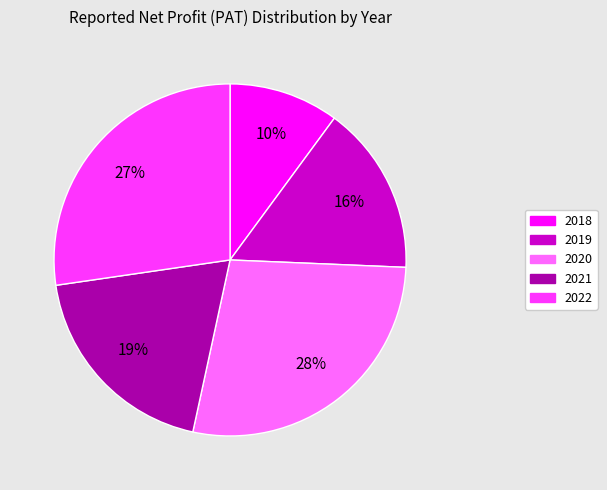

How many segments does this pie chart have?

5